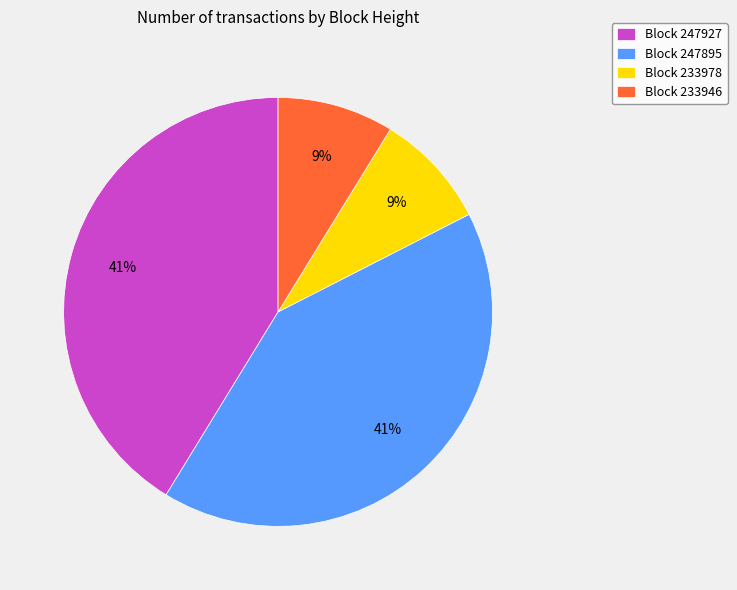

The Block 247927 slice represents 27% of the pie. True or false?

False